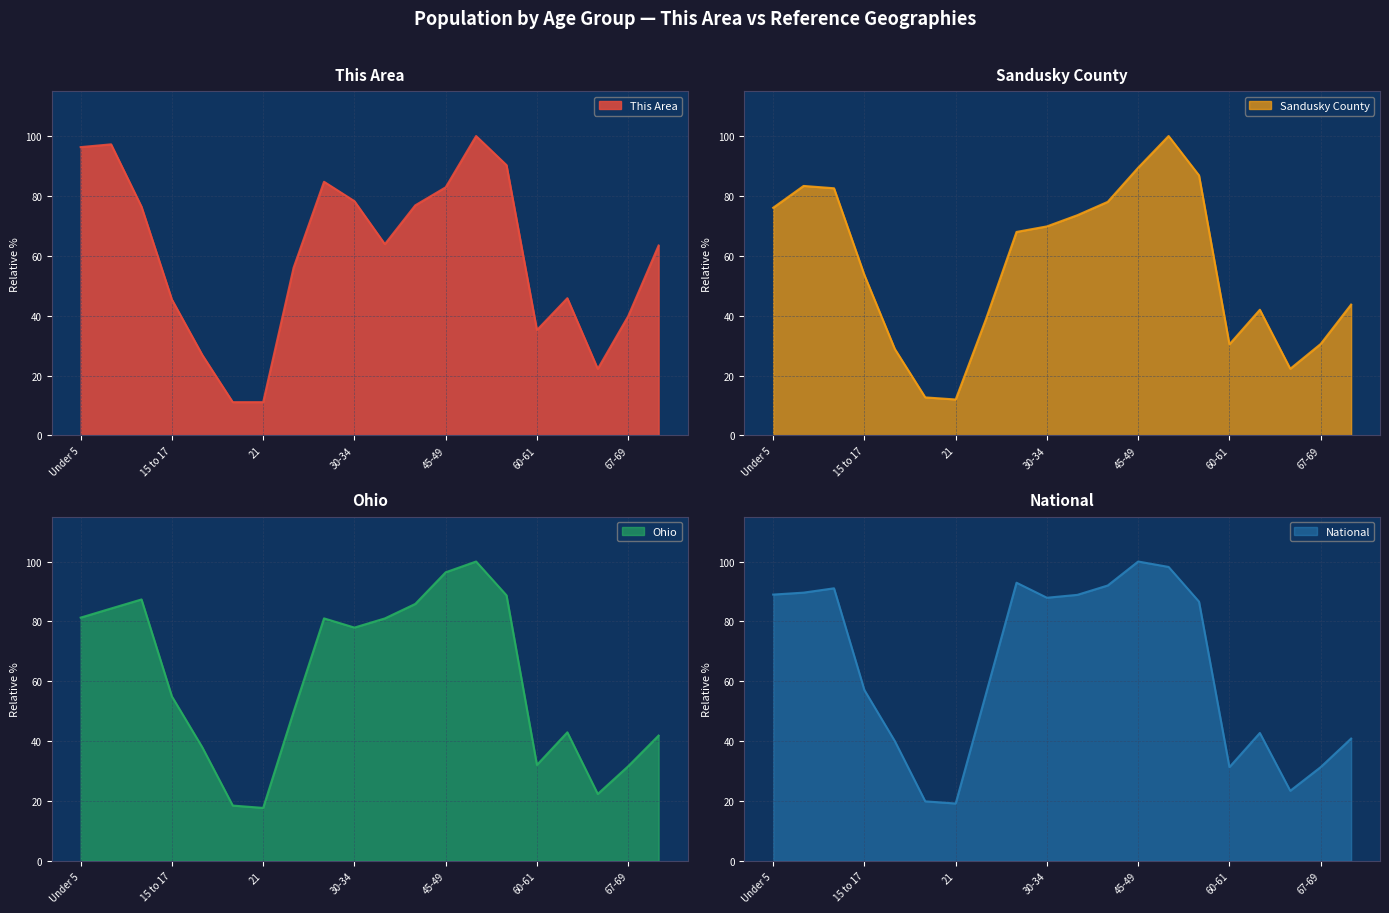

Where do This Area and National first cross each other?

5 to 9 and 10 to 14